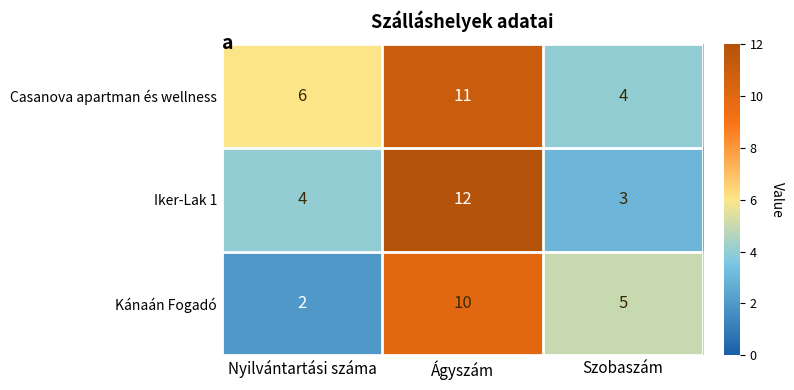

Reading left to right, what are all the values shown in this chart?

Casanova apartman és wellness: Nyilvántartási száma=6	Ágyszám=11	Szobaszám=4
Iker-Lak 1: Nyilvántartási száma=4	Ágyszám=12	Szobaszám=3
Kánaán Fogadó: Nyilvántartási száma=2	Ágyszám=10	Szobaszám=5